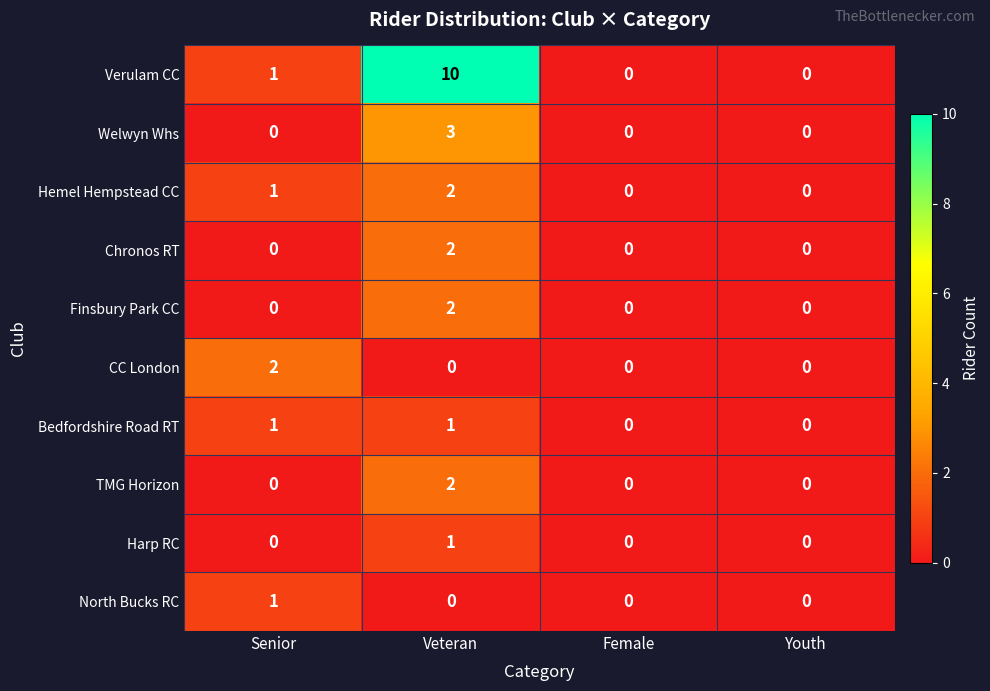

What is the total value across all series at Veteran?

23